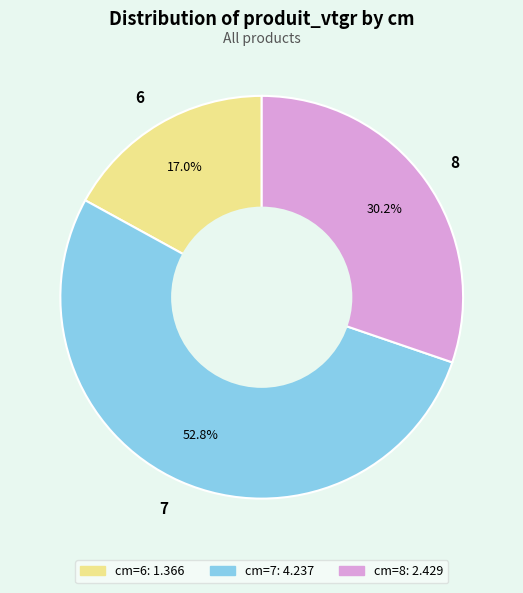

What is the largest slice in the pie chart?

7